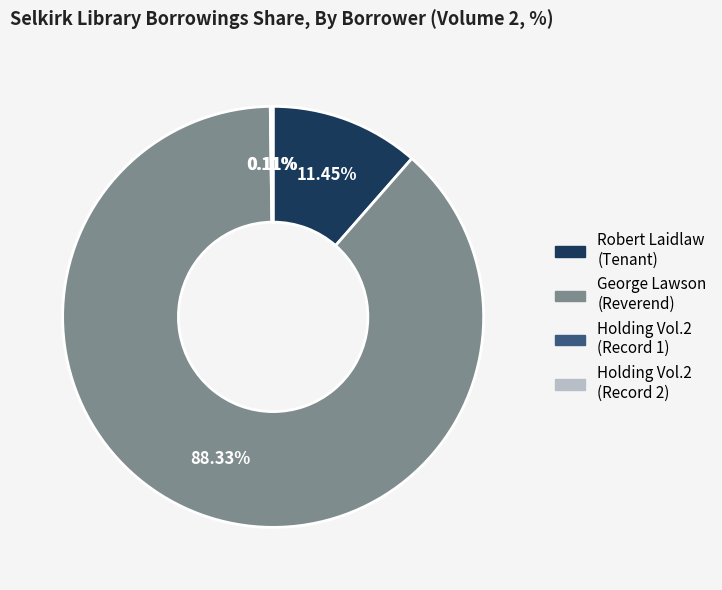

Between George Lawson (Reverend) and Robert Laidlaw (Tenant), which is larger?

George Lawson (Reverend)